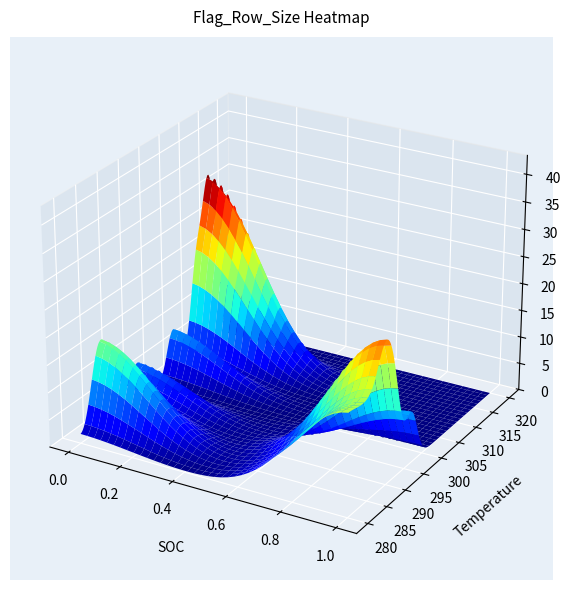

Is the value of 3 at 17 greater than the value of 2 at 4?

No